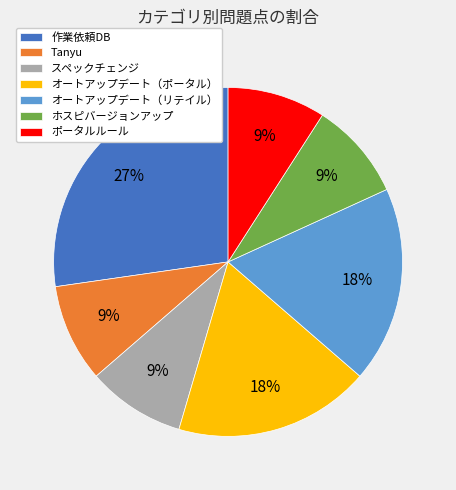

Count the number of slices in the pie.

7